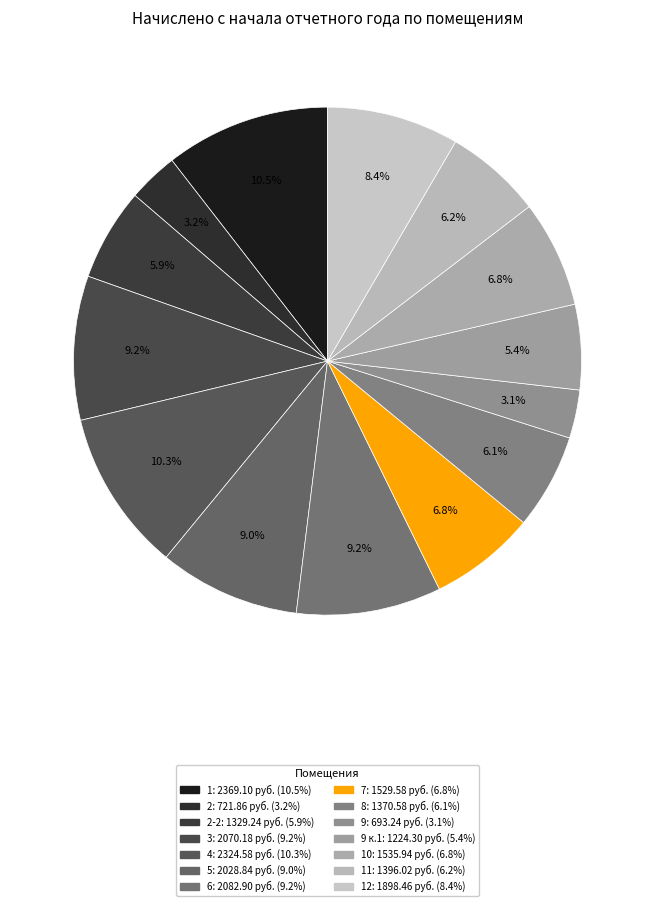

How many slices are in this pie chart?

14